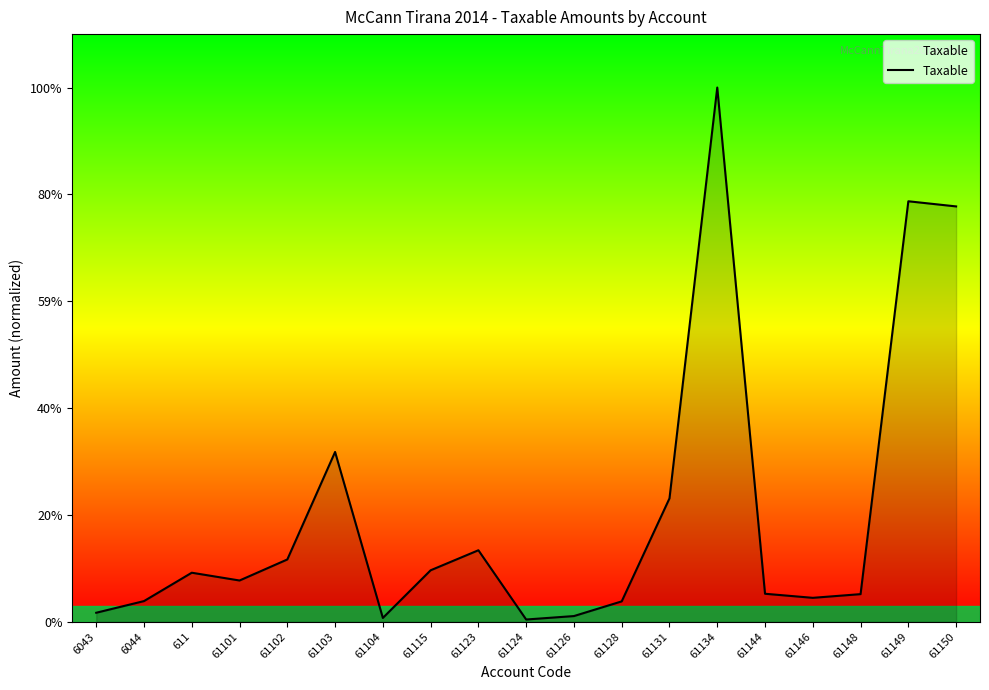

Rank the categories by value from lowest to highest.

61124, 61104, 61126, 6043, 61128, 6044, 61146, 61148, 61144, 61101, 611, 61115, 61102, 61123, 61131, 61103, 61150, 61149, 61134